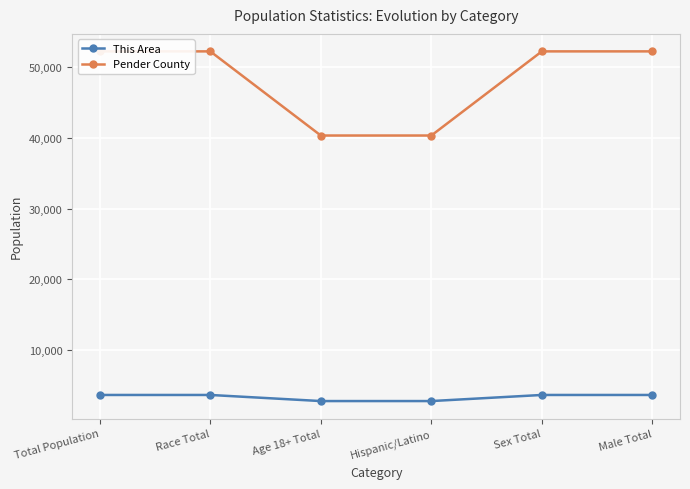

Reading right to left, what are all the values shown in this chart?

This Area: 3671	3671	2809	2809	3671	3671
Pender County: 52217	52217	40328	40328	52217	52217